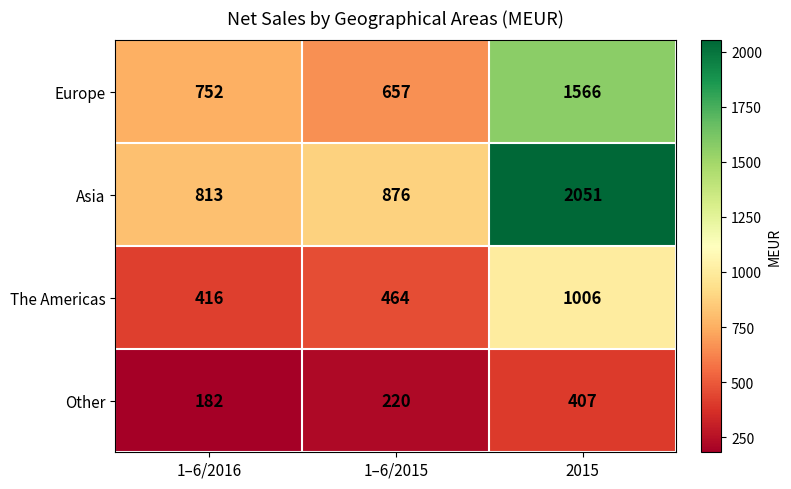

Rank the series by their average value, from highest to lowest.

Asia, Europe, The Americas, Other